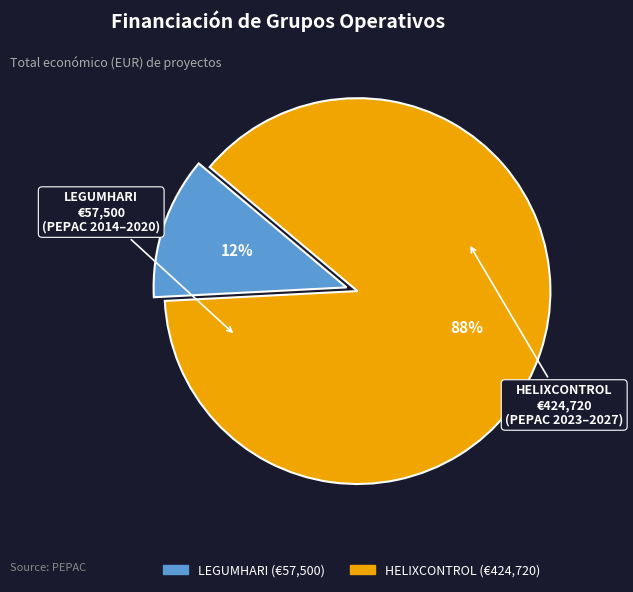

Is there a majority slice in this chart?

Yes